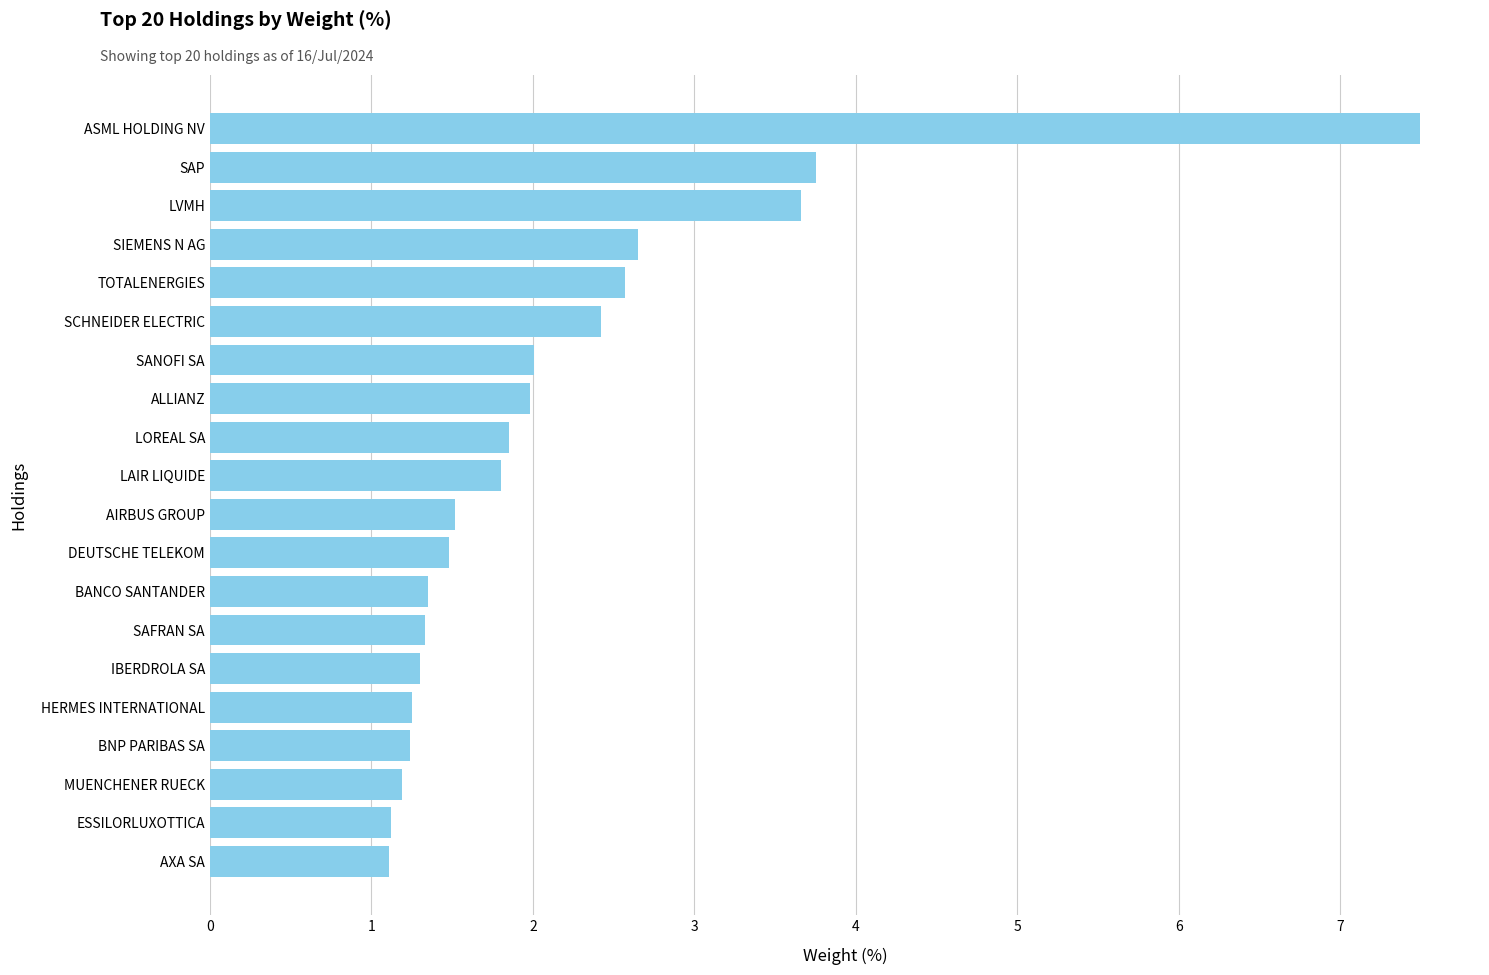

Which label corresponds to the largest value in the chart?

ASML HOLDING NV